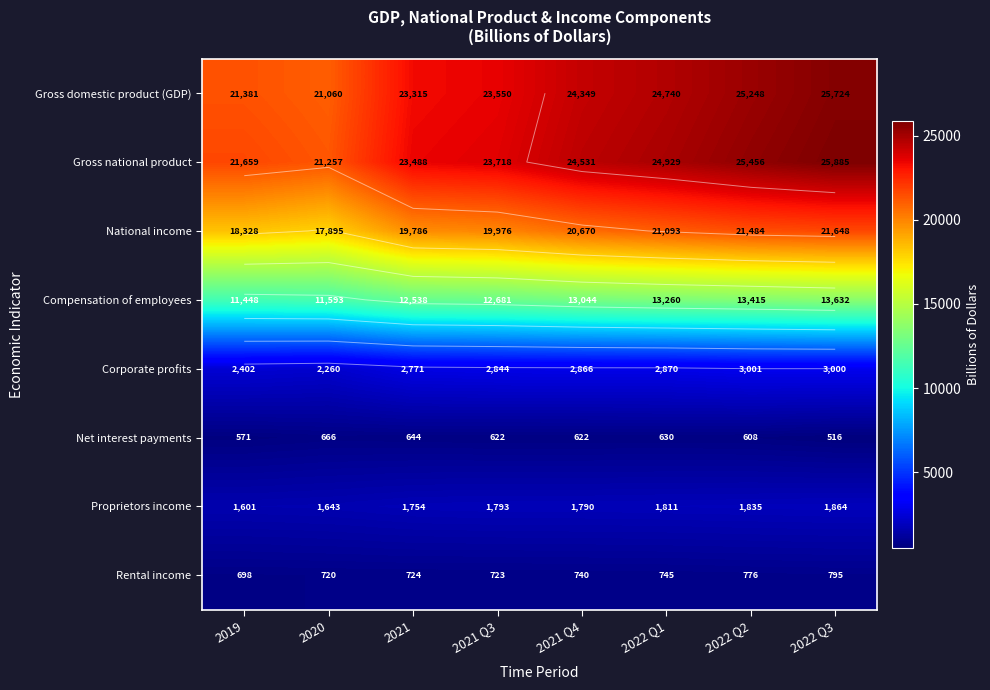

The Proprietors income series shows 1811.4 at 2022 Q1. True or false?

True